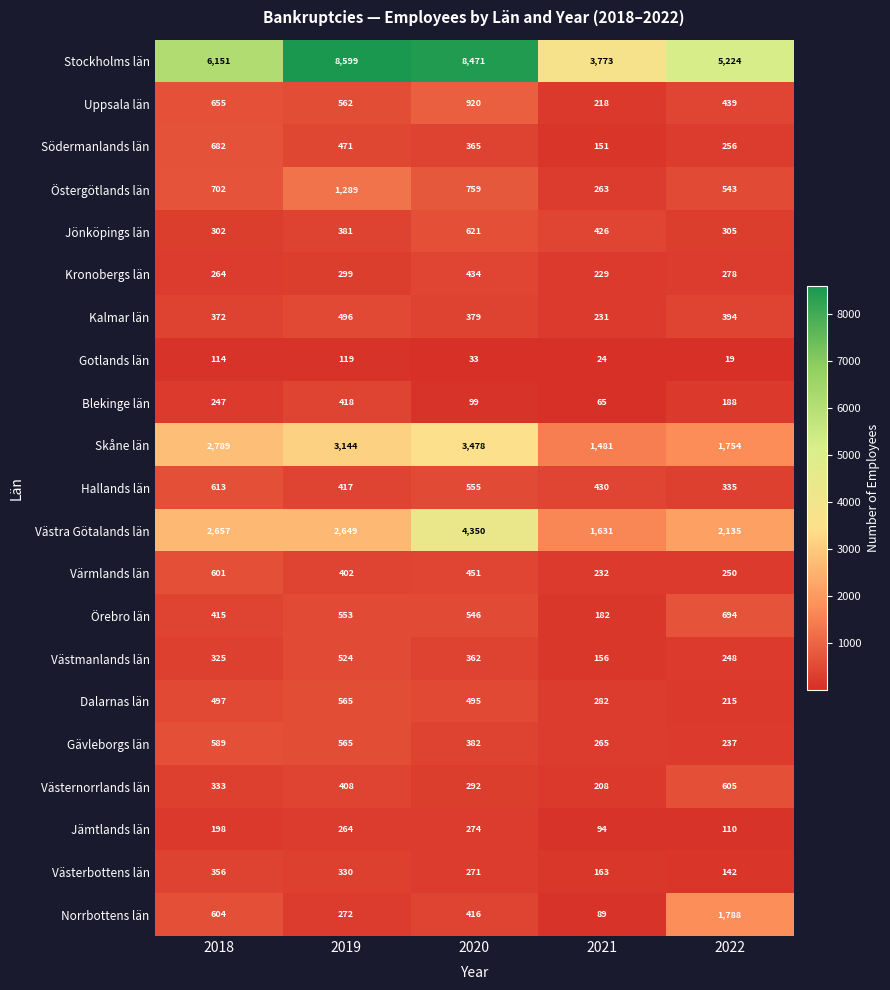

What is the spread (max minus min) of values at 2020?

8438